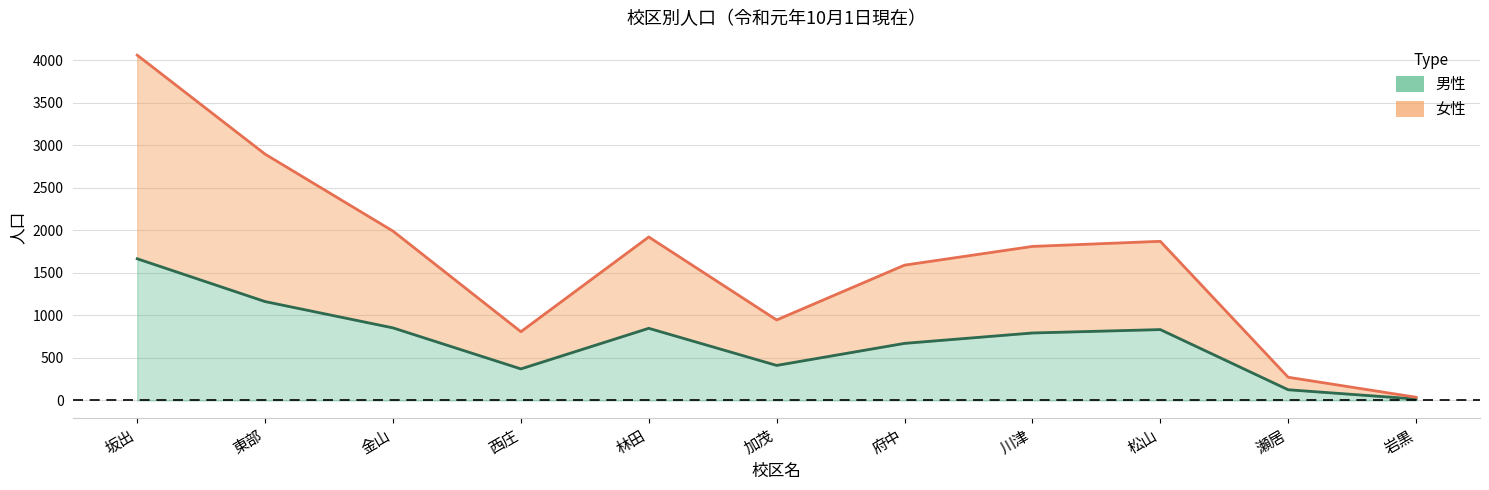

In 女性, how many points are higher than both neighbors (excluding endpoints)?

2